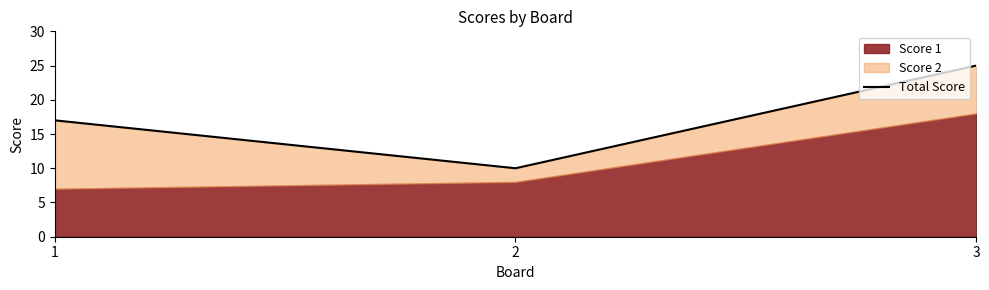

Read the value at 1.

17